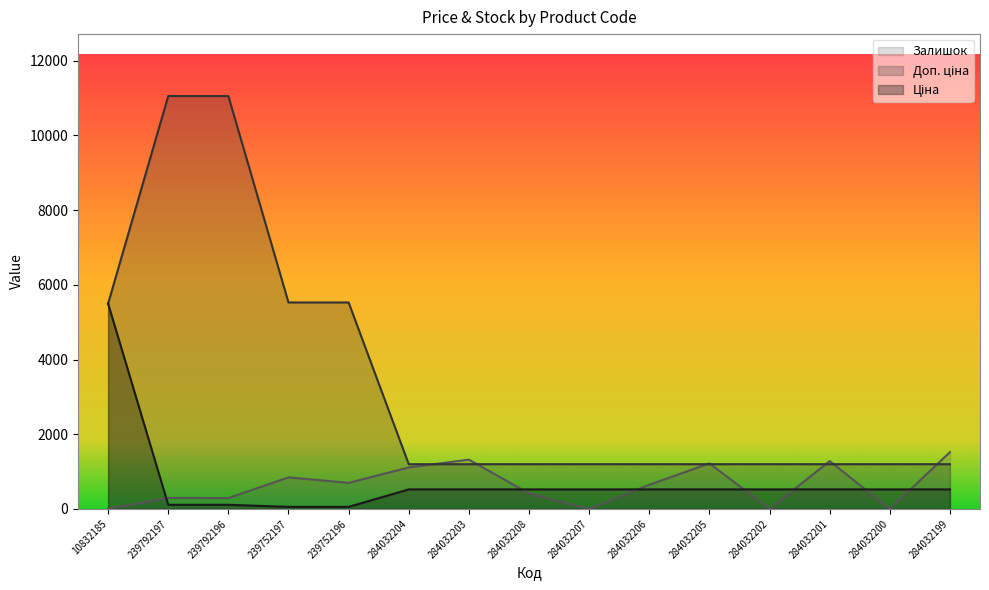

What is the value of the Доп. ціна point at the 3rd from the left?

11055.0